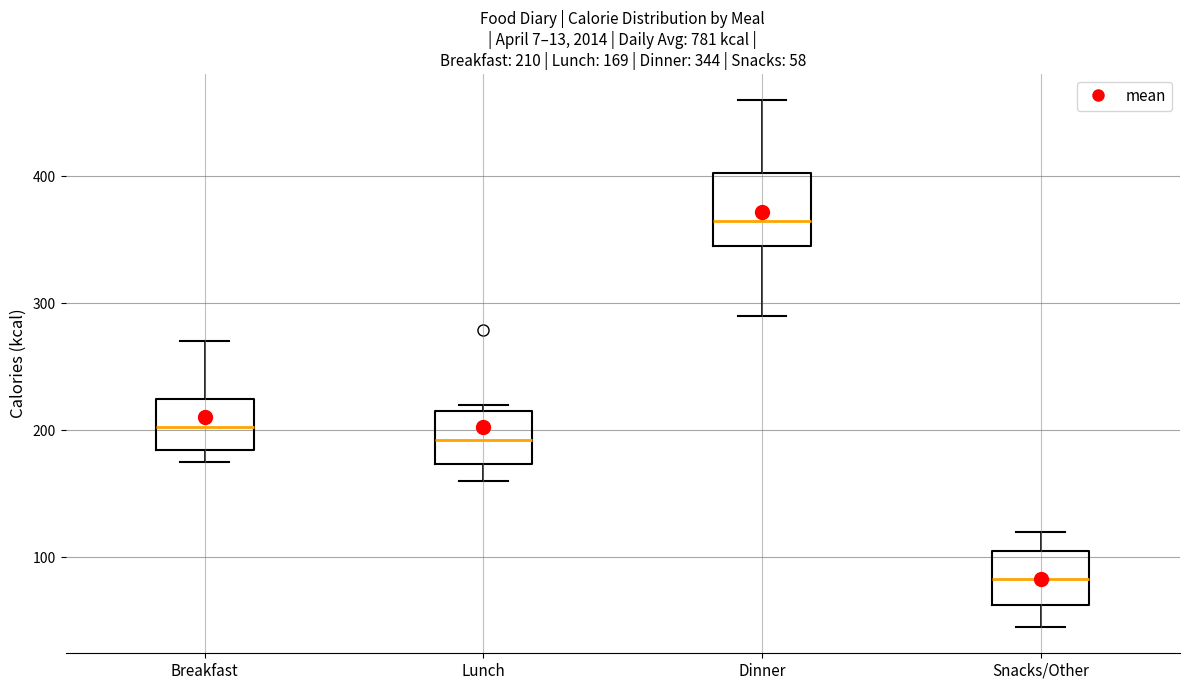

Which box's median line is the lowest?

Snacks/Other